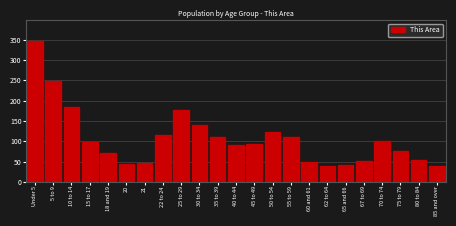

What is the difference between the maximum and second lowest values?

306